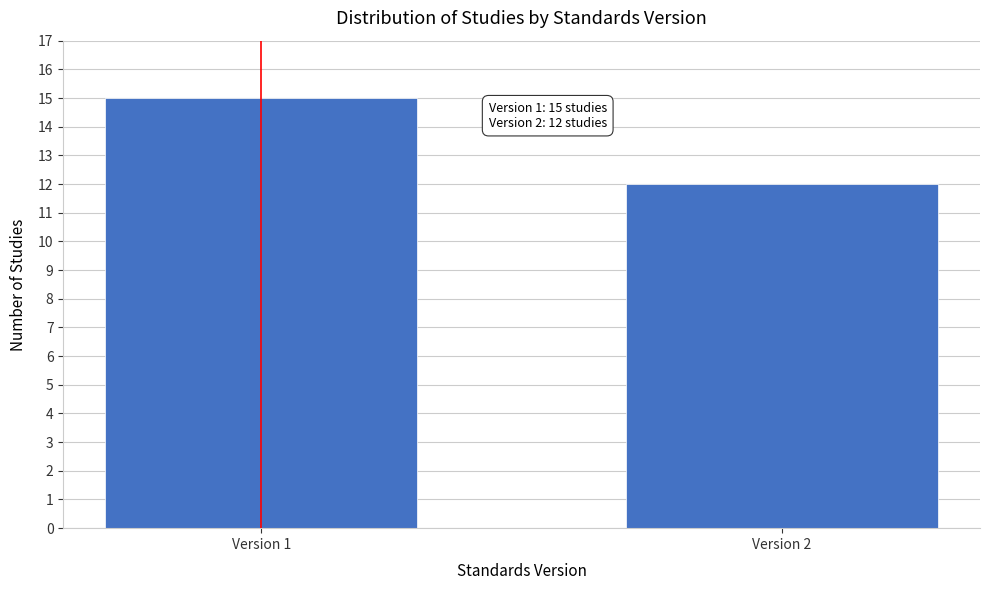

Reading left to right, extract all data points from this chart.

Version 1=15	Version 2=12